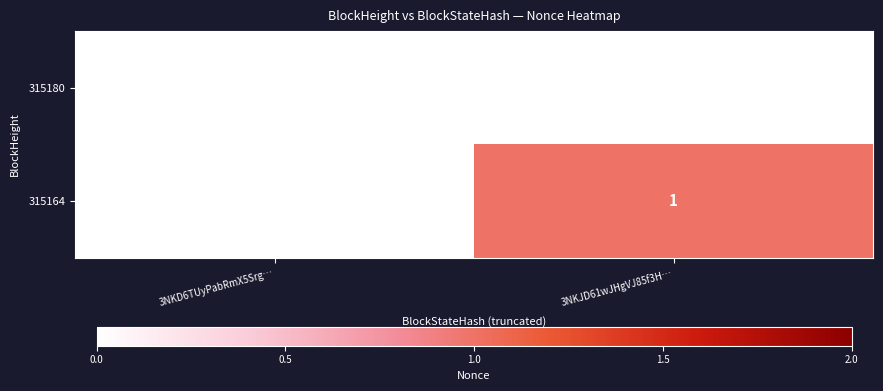

True or false: 315164 has a value of 1.4 at 3NKJD61wJHgVJ85f3H….

False